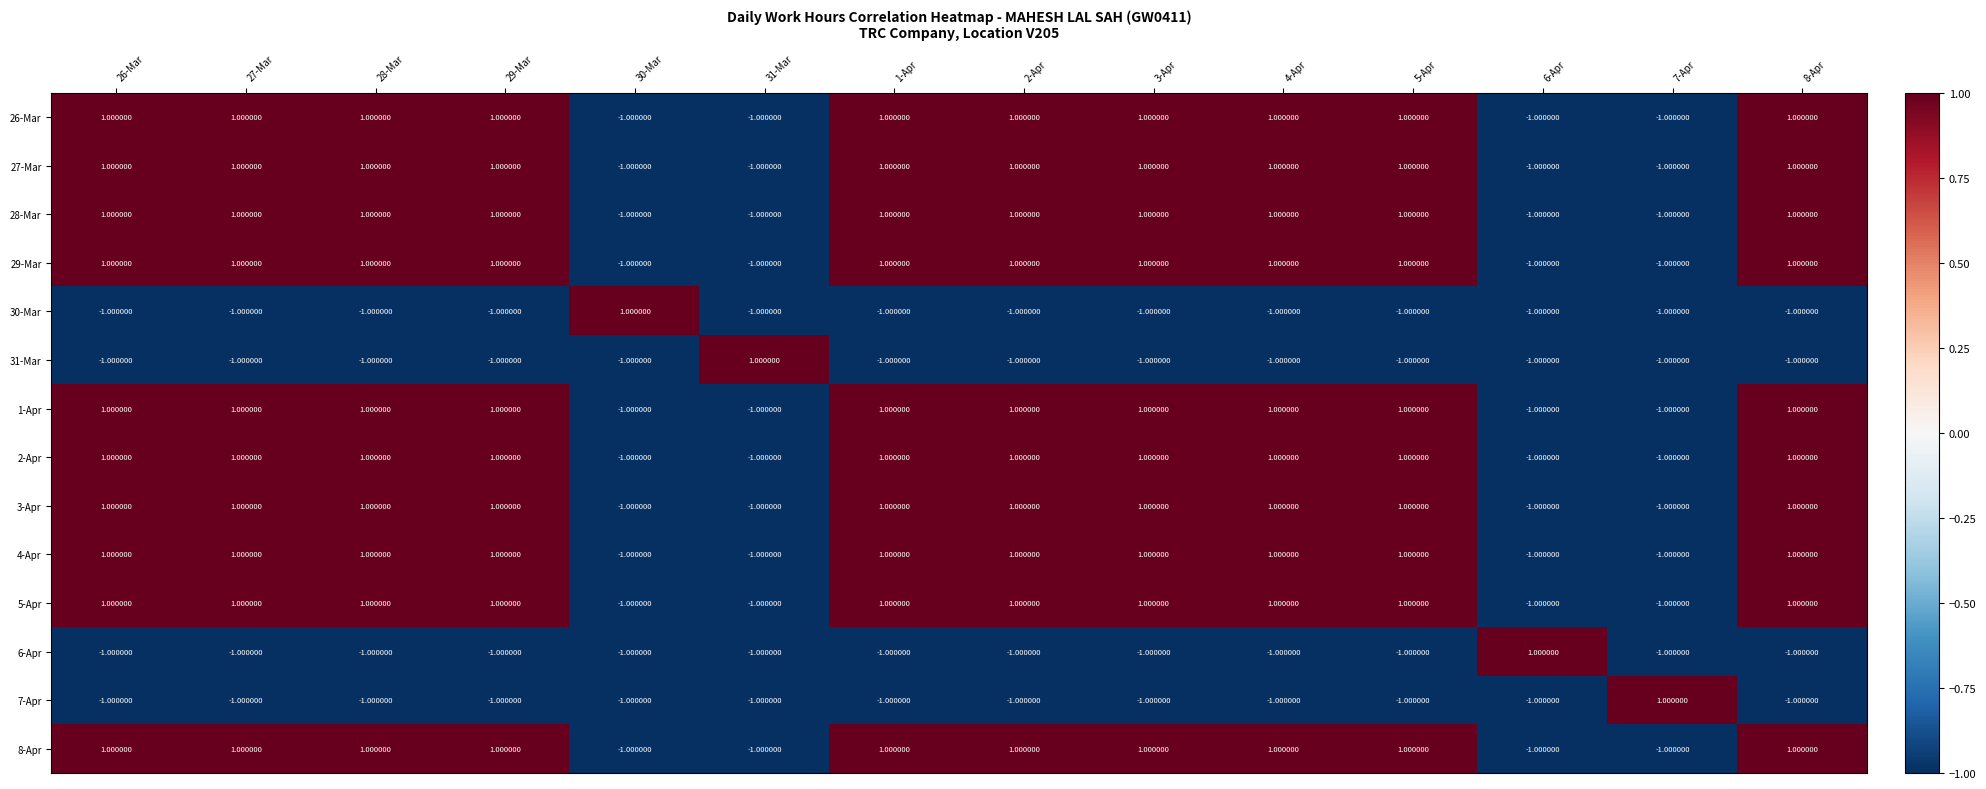

What is the sum of all 30-Mar values?

-12